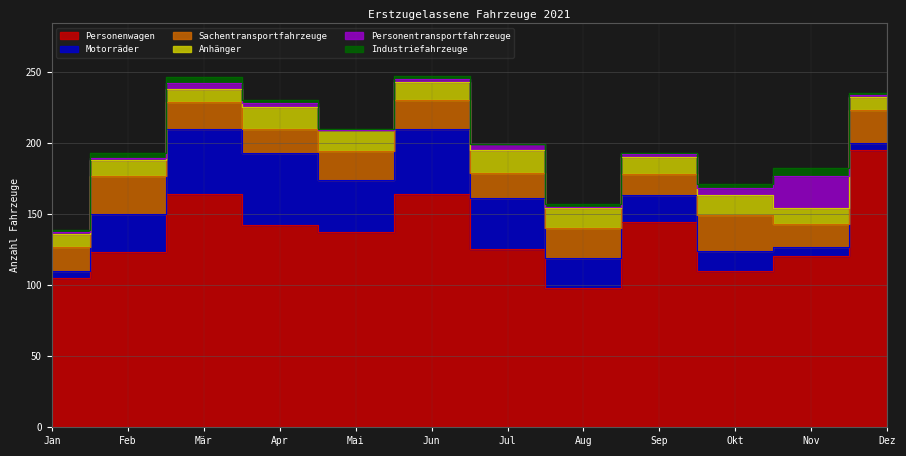

List the labels in order of Sachentransportfahrzeuge value, smallest first.

Sep, Nov, Jan, Apr, Jul, Mär, Mai, Jun, Aug, Dez, Okt, Feb